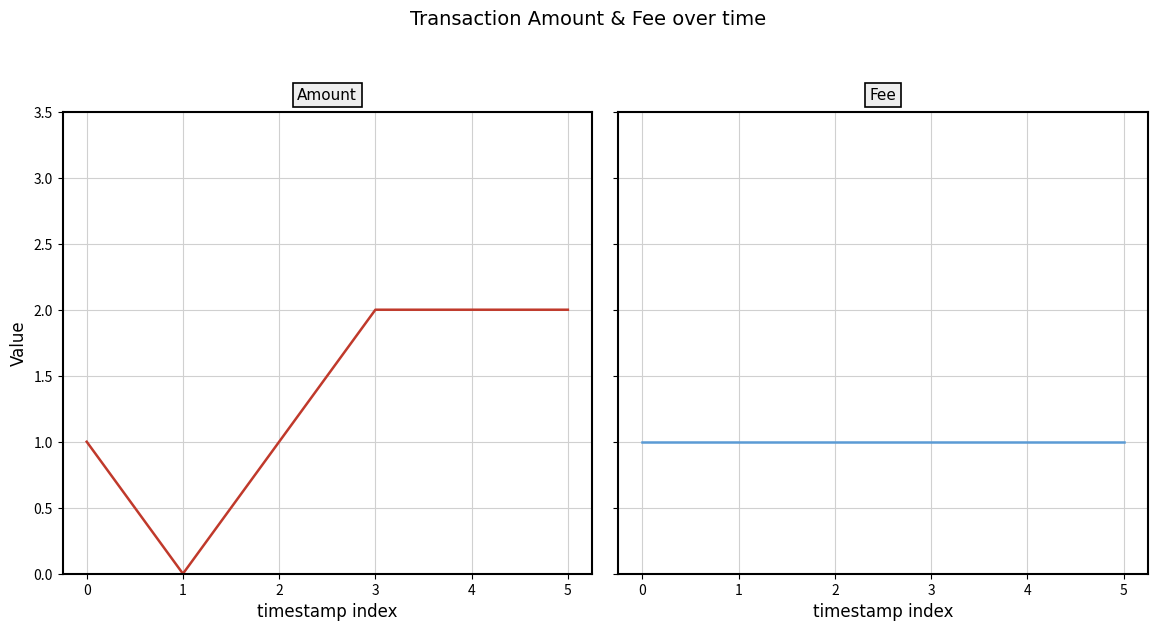

Reading left to right, extract all data points from this chart.

Amount: 1	0	1	2	2	2
Fee: 1	1	1	1	1	1